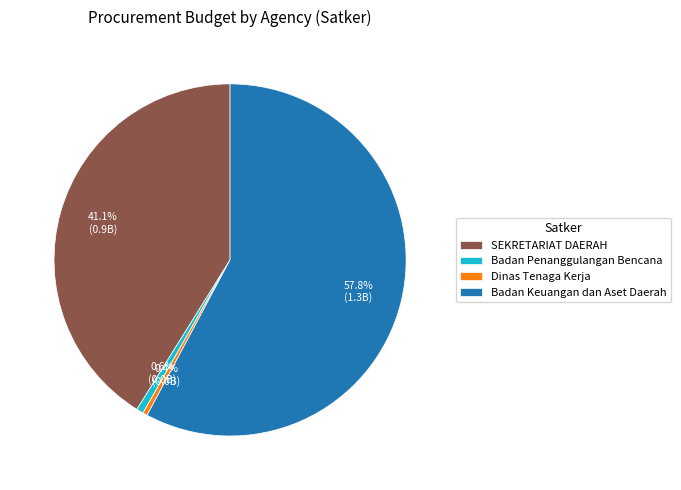

What is the majority slice?

Badan Keuangan dan Aset Daerah